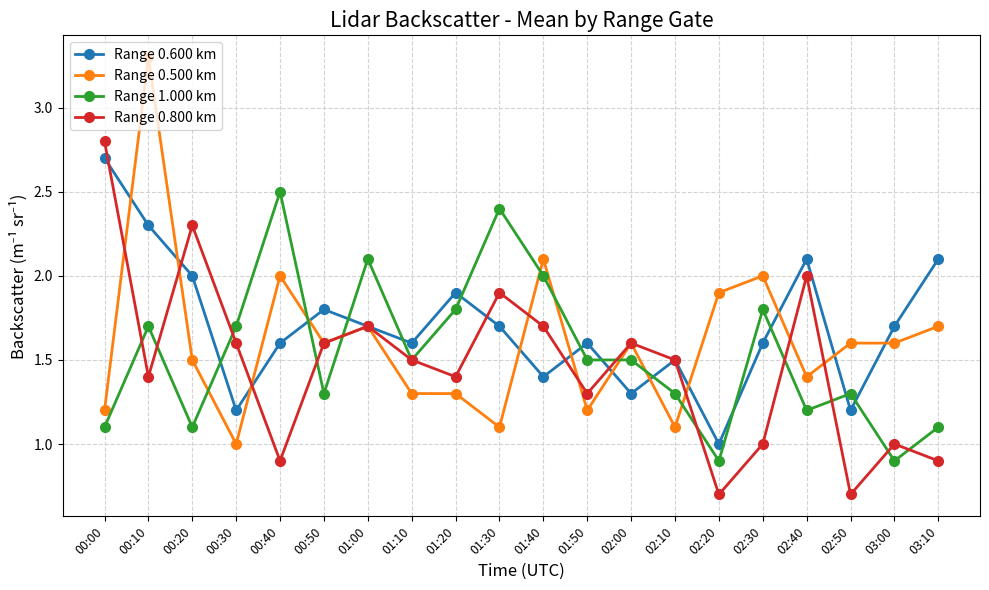

What are all the series names shown in the legend?

Range 0.600 km, Range 0.500 km, Range 1.000 km, Range 0.800 km